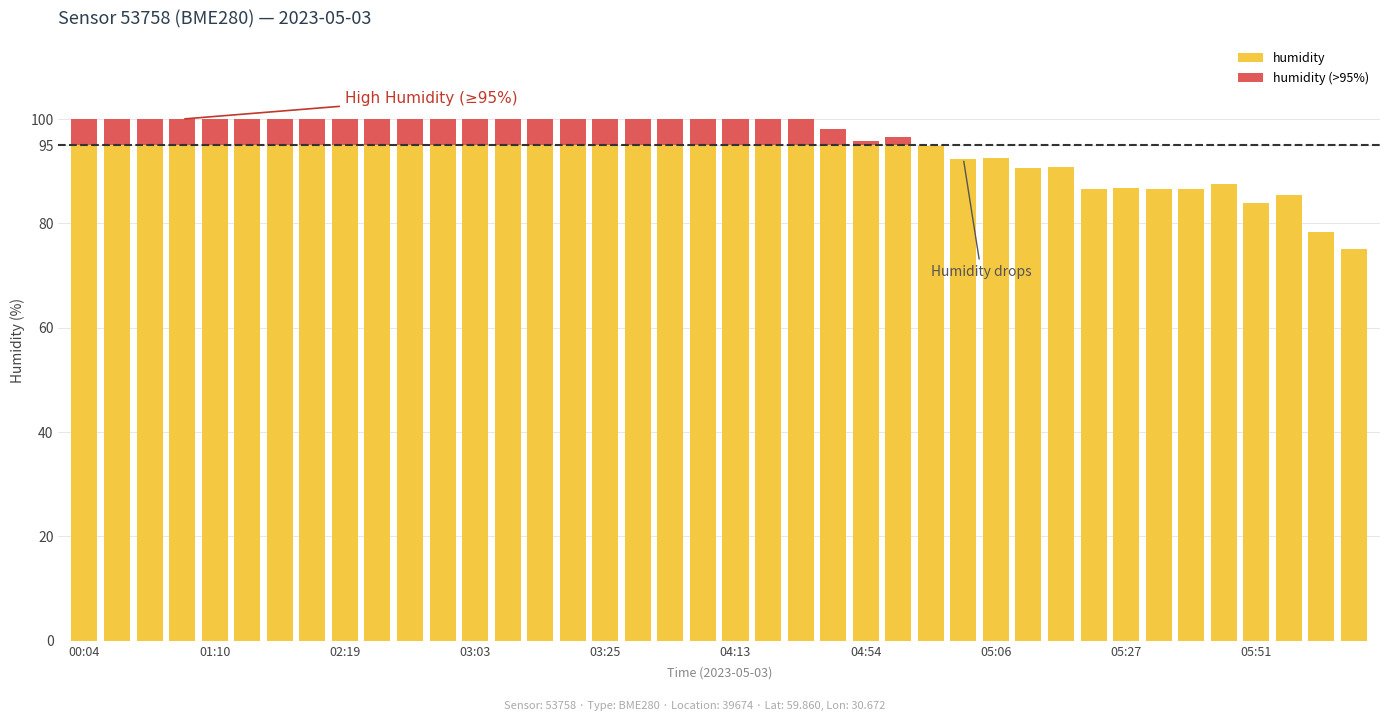

What is the maximum value for humidity?

95.0